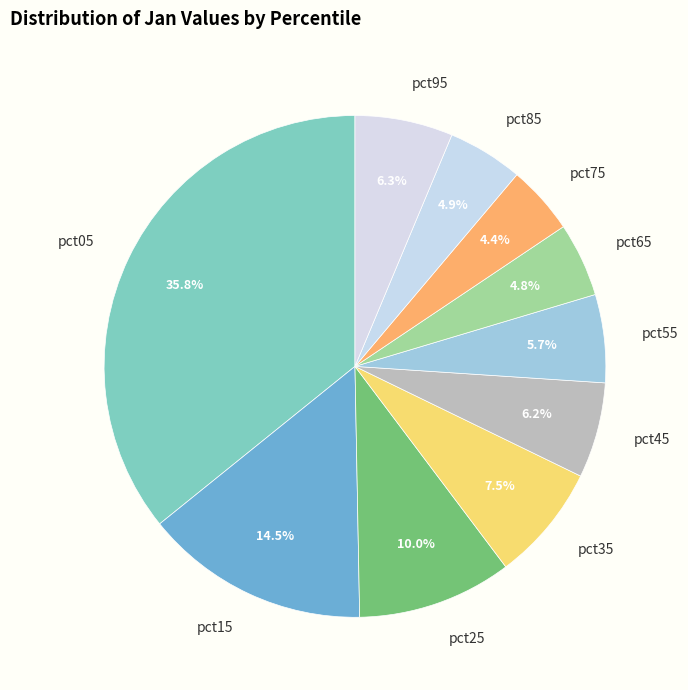

To the nearest percent, what is the average slice percentage?

10%